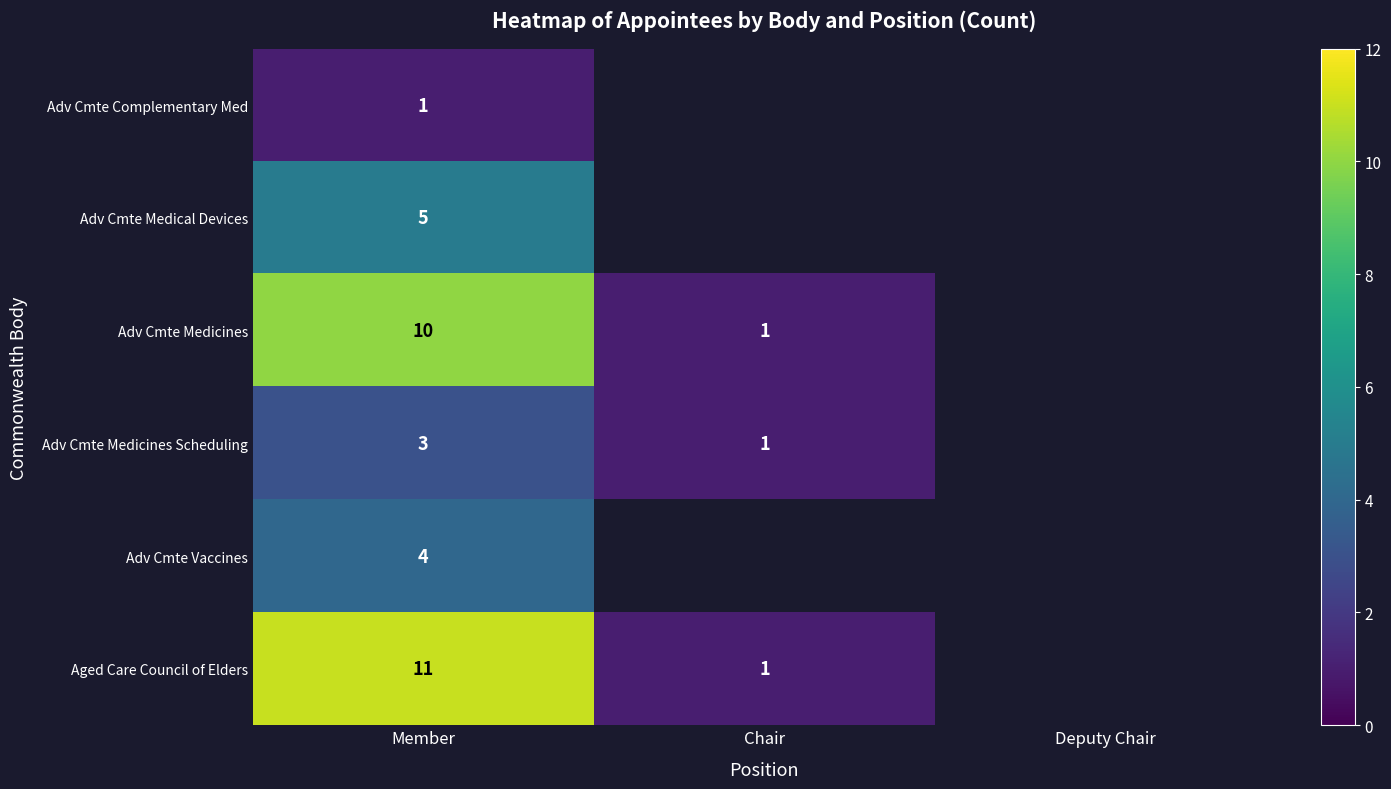

What is the spread (max minus min) of values at Member?

10